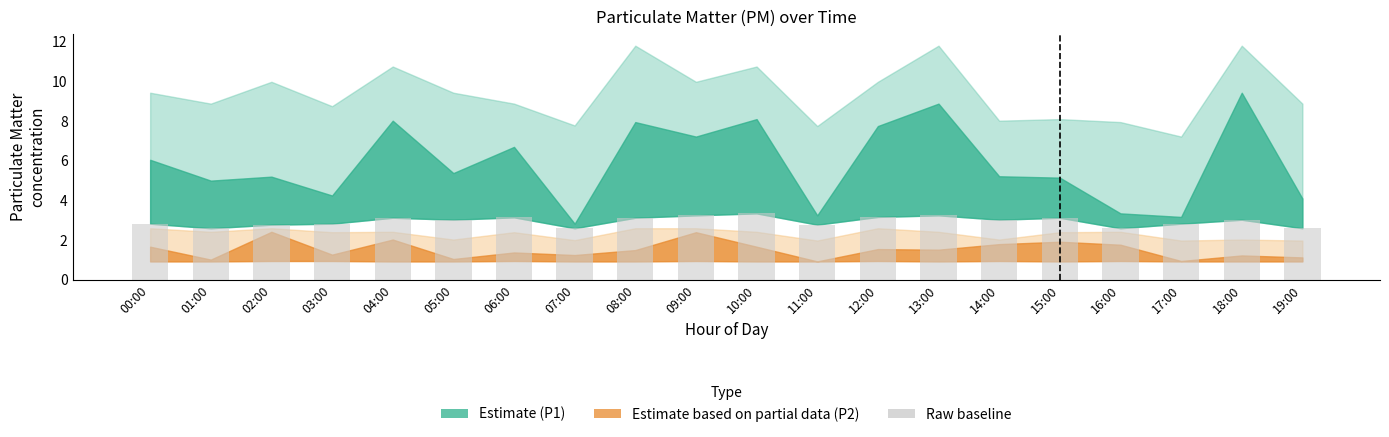

What is the sum of all values?

59.1